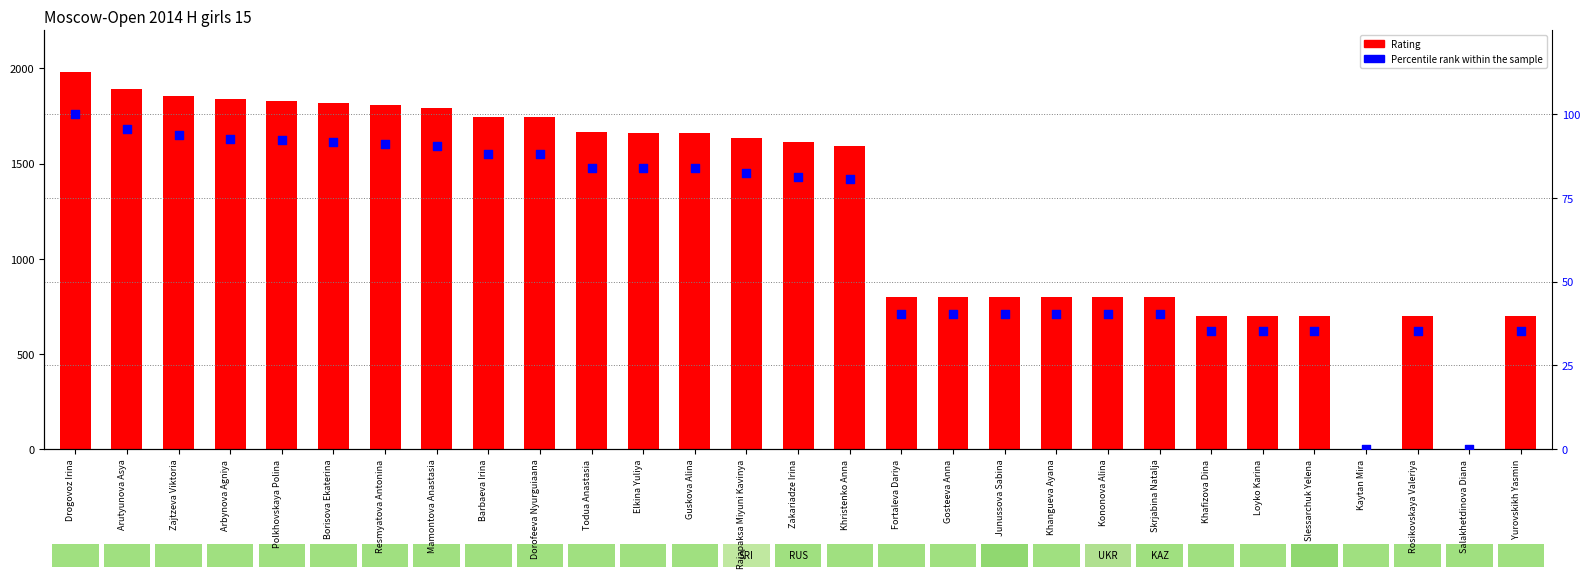

What are all the series names shown in the legend?

Rating, Percentile rank (%)